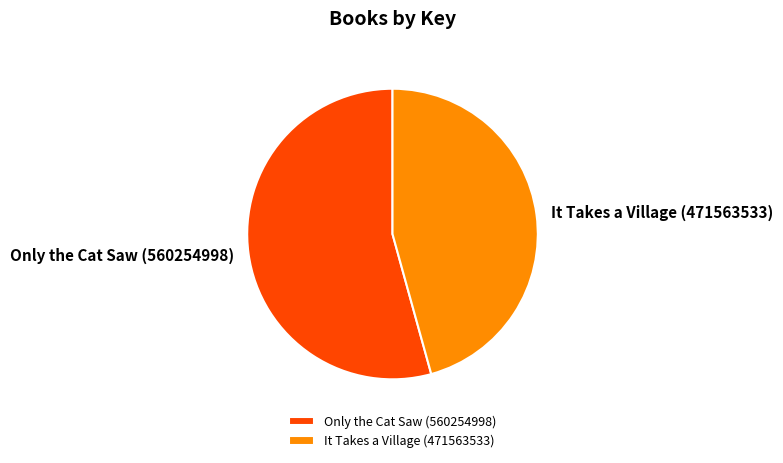

Does any single category account for the majority?

Yes